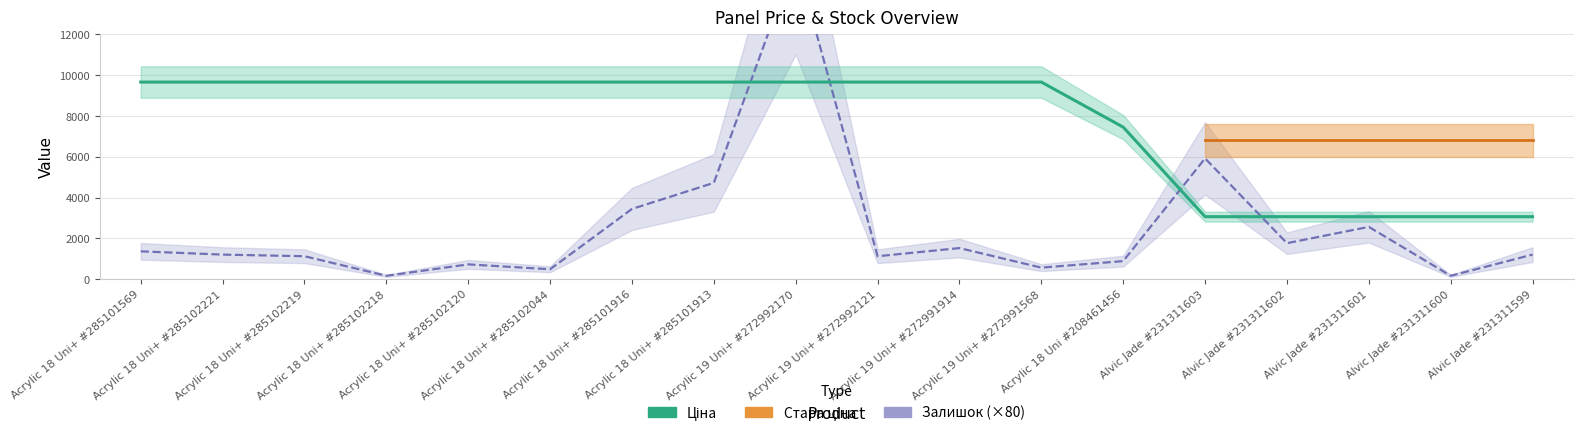

What is the lowest value of the Ціна series?

3059.7